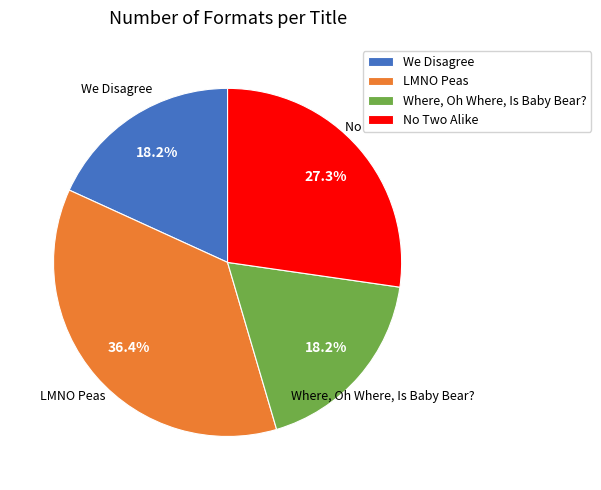

What is the ratio of the value at LMNO Peas to the value at Where, Oh Where, Is Baby Bear??

2.0